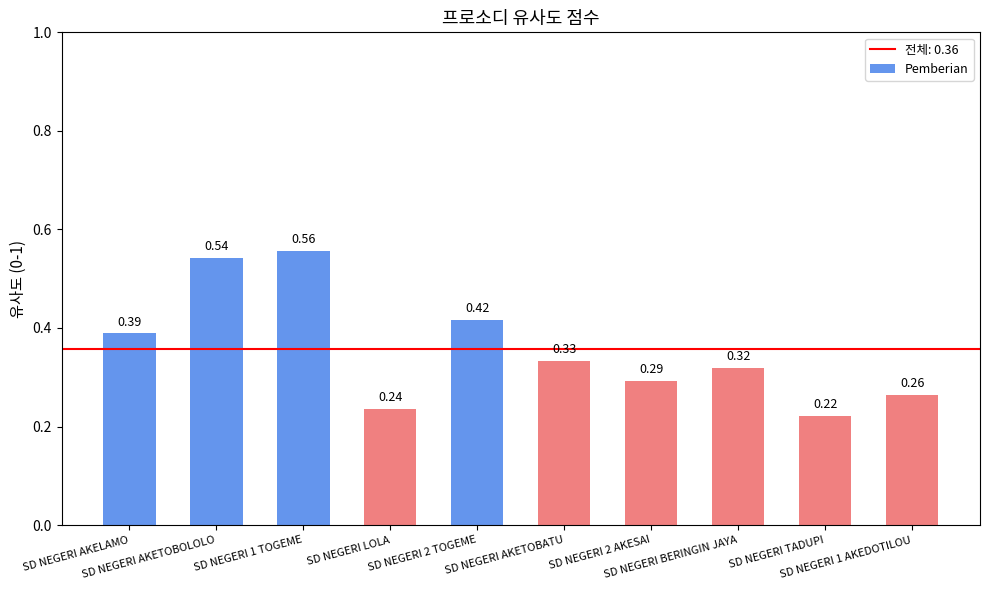

What is the sum of all values?

3.6